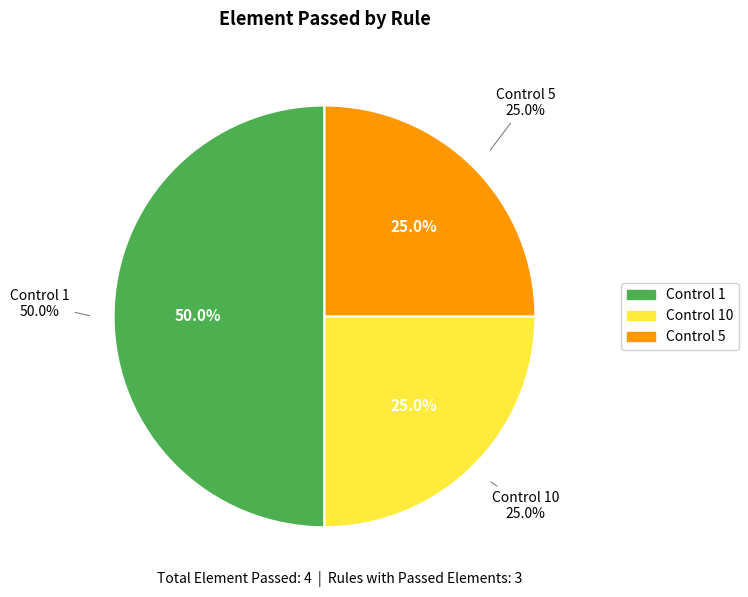

The Control 10 slice represents 25% of the pie. True or false?

True